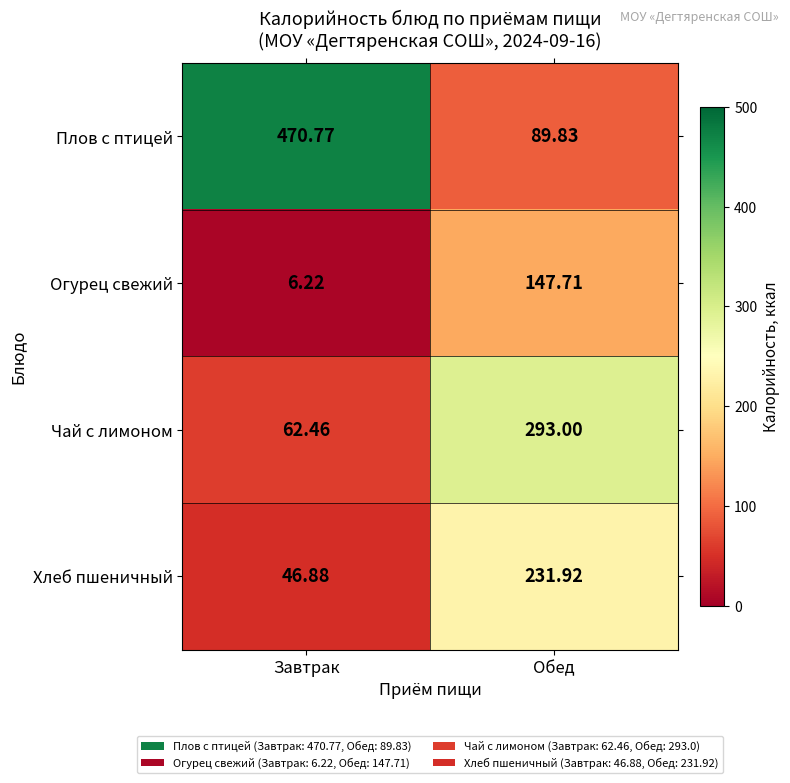

At which category does the chart reach its peak across all series?

Завтрак